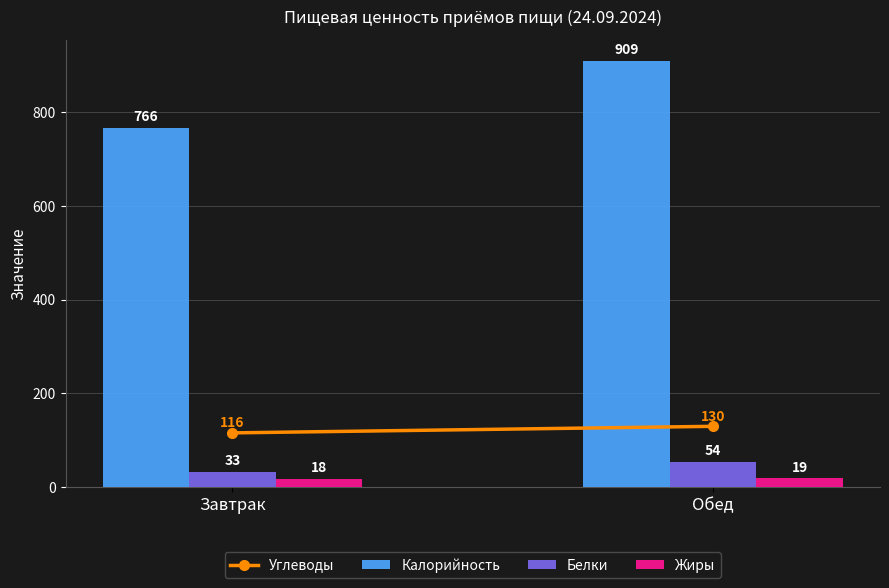

What is the label of the 2nd bar from the right?

Завтрак